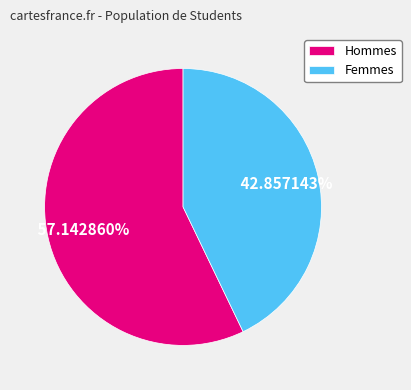

Between Femmes and Hommes, which is larger?

Hommes